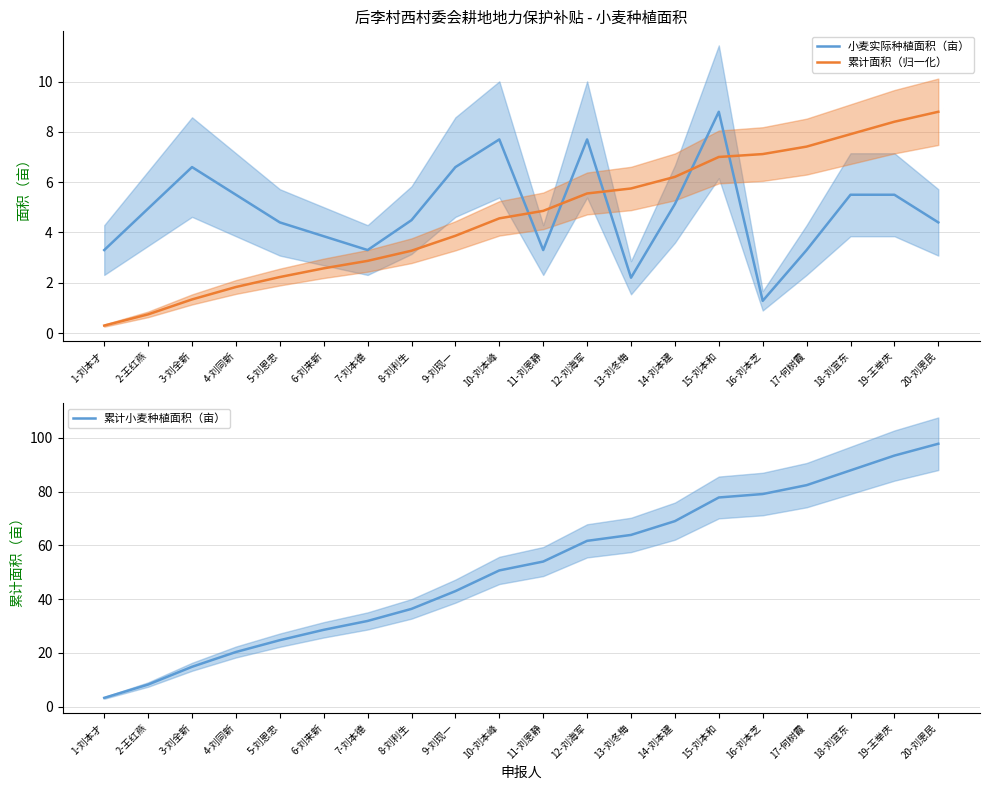

Reading left to right, list all the values displayed in this chart.

小麦实际种植面积（亩）: 1-刘本才=3.3	2-王红燕=5.0	3-刘全新=6.6	4-刘同新=5.5	5-刘恩忠=4.4	6-刘来新=3.9	7-刘本德=3.3	8-刘利生=4.5	9-刘现一=6.6	10-刘本峰=7.7	11-刘恩静=3.3	12-刘海军=7.7	13-刘冬梅=2.2	14-刘本建=5.1	15-刘本和=8.8	16-刘本芝=1.3	17-何树霞=3.3	18-刘宜东=5.5	19-王举庆=5.5	20-刘恩民=4.4
累计面积（归一化）: 1-刘本才=0.3	2-王红燕=0.7	3-刘全新=1.3	4-刘同新=1.8	5-刘恩忠=2.2	6-刘来新=2.6	7-刘本德=2.9	8-刘利生=3.3	9-刘现一=3.9	10-刘本峰=4.6	11-刘恩静=4.9	12-刘海军=5.6	13-刘冬梅=5.7	14-刘本建=6.2	15-刘本和=7.0	16-刘本芝=7.1	17-何树霞=7.4	18-刘宜东=7.9	19-王举庆=8.4	20-刘恩民=8.8
累计小麦种植面积（亩）: 1-刘本才=3.3	2-王红燕=8.2	3-刘全新=14.8	4-刘同新=20.4	5-刘恩忠=24.8	6-刘来新=28.6	7-刘本德=31.9	8-刘利生=36.4	9-刘现一=43.0	10-刘本峰=50.7	11-刘恩静=54.0	12-刘海军=61.7	13-刘冬梅=63.9	14-刘本建=69.0	15-刘本和=77.8	16-刘本芝=79.1	17-何树霞=82.4	18-刘宜东=87.9	19-王举庆=93.4	20-刘恩民=97.8